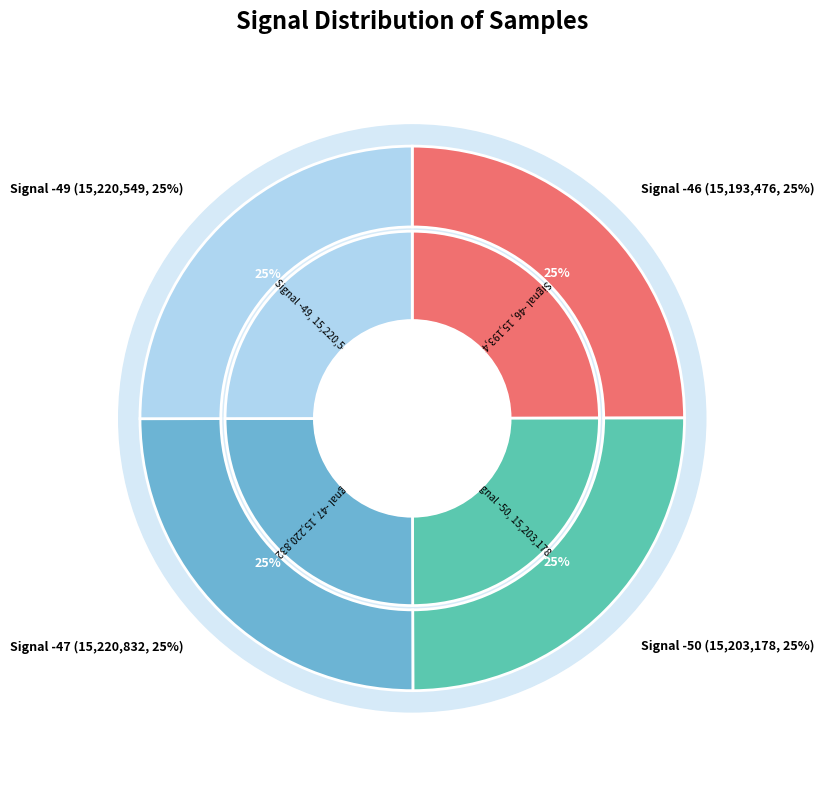

Is there any slice that represents more than half of the pie?

No